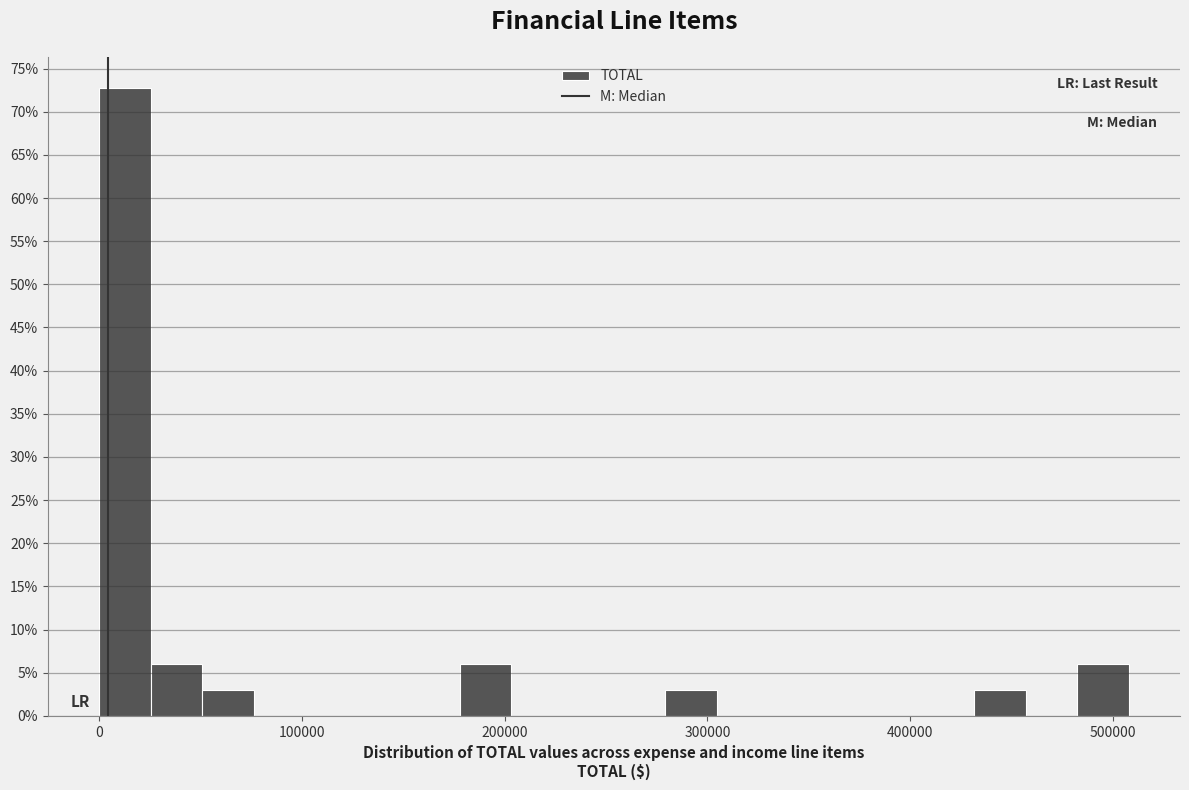

Read against the x-axis, roughly where is the centre of the tallest bar?

10000